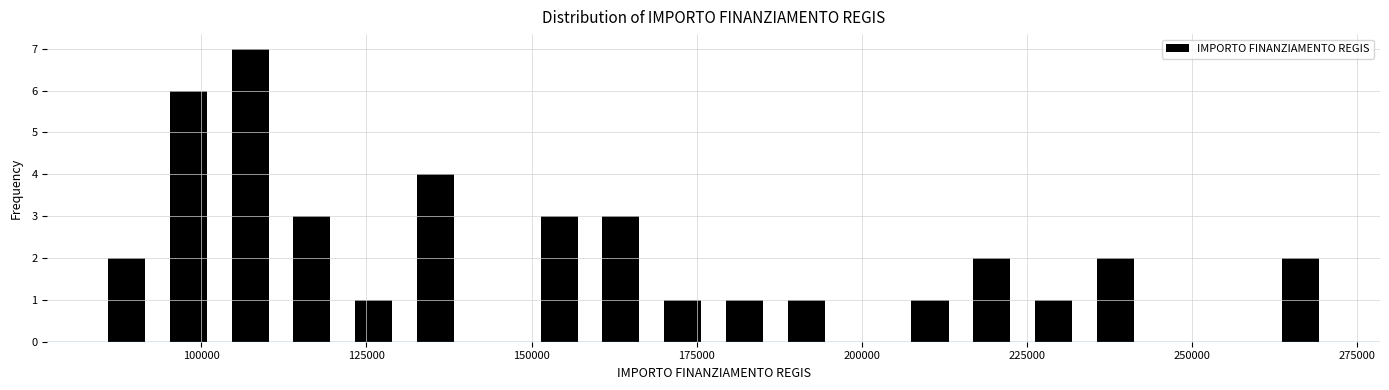

Read against the x-axis, roughly where is the centre of the tallest bar?

105000